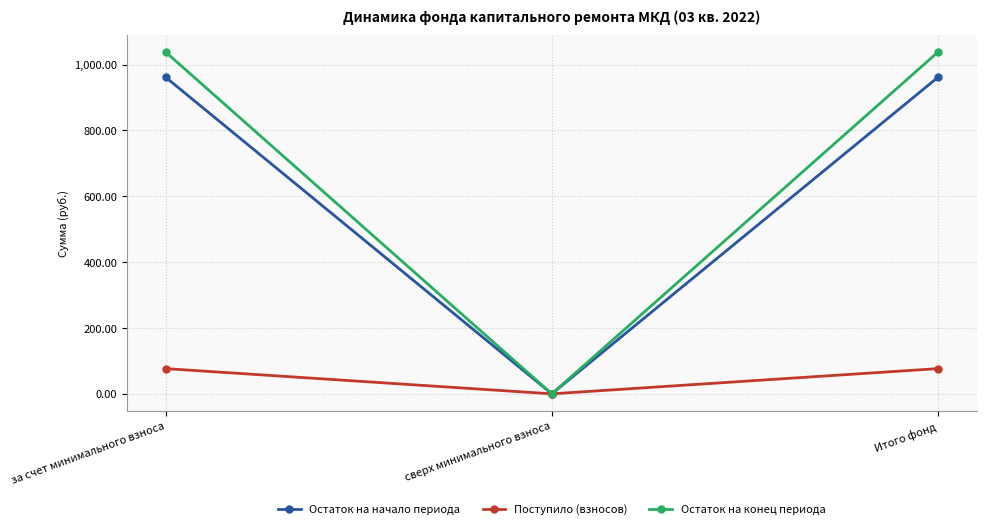

Which series has the largest total across all categories?

Остаток на конец периода